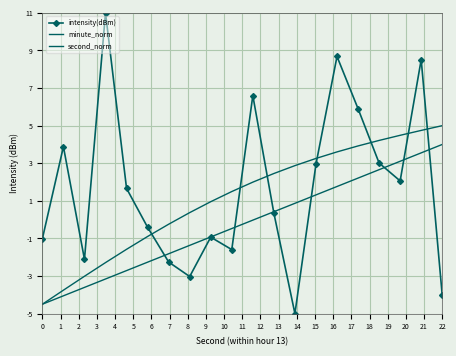

At which category does intensity(dBm) reach its first local peak?

1